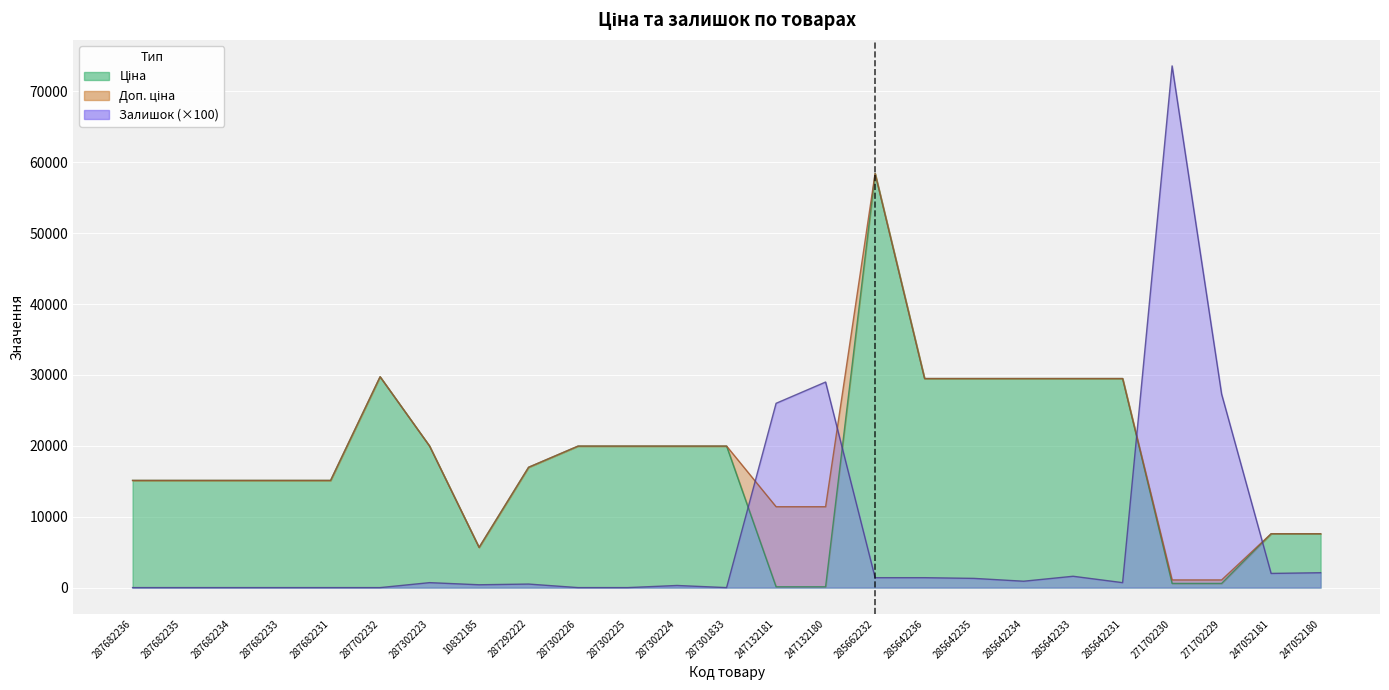

At 287302224, list the series in order from smallest to largest.

Залишок, Ціна, Доп. ціна